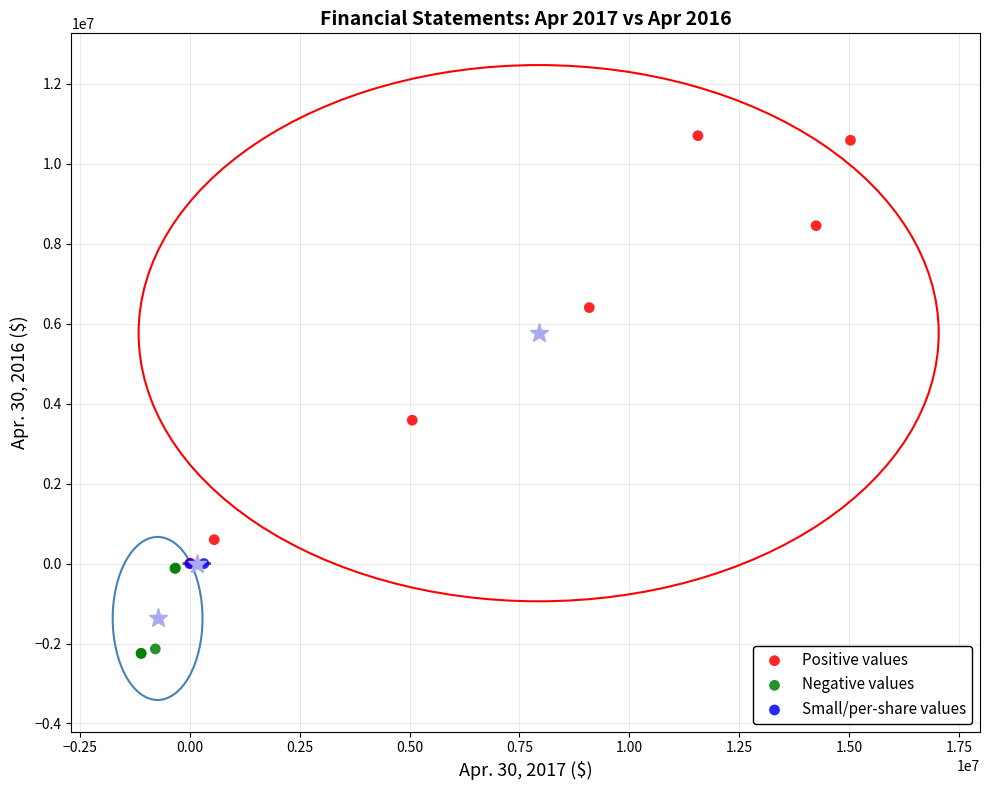

Which series contains the highest Y value?

Positive values